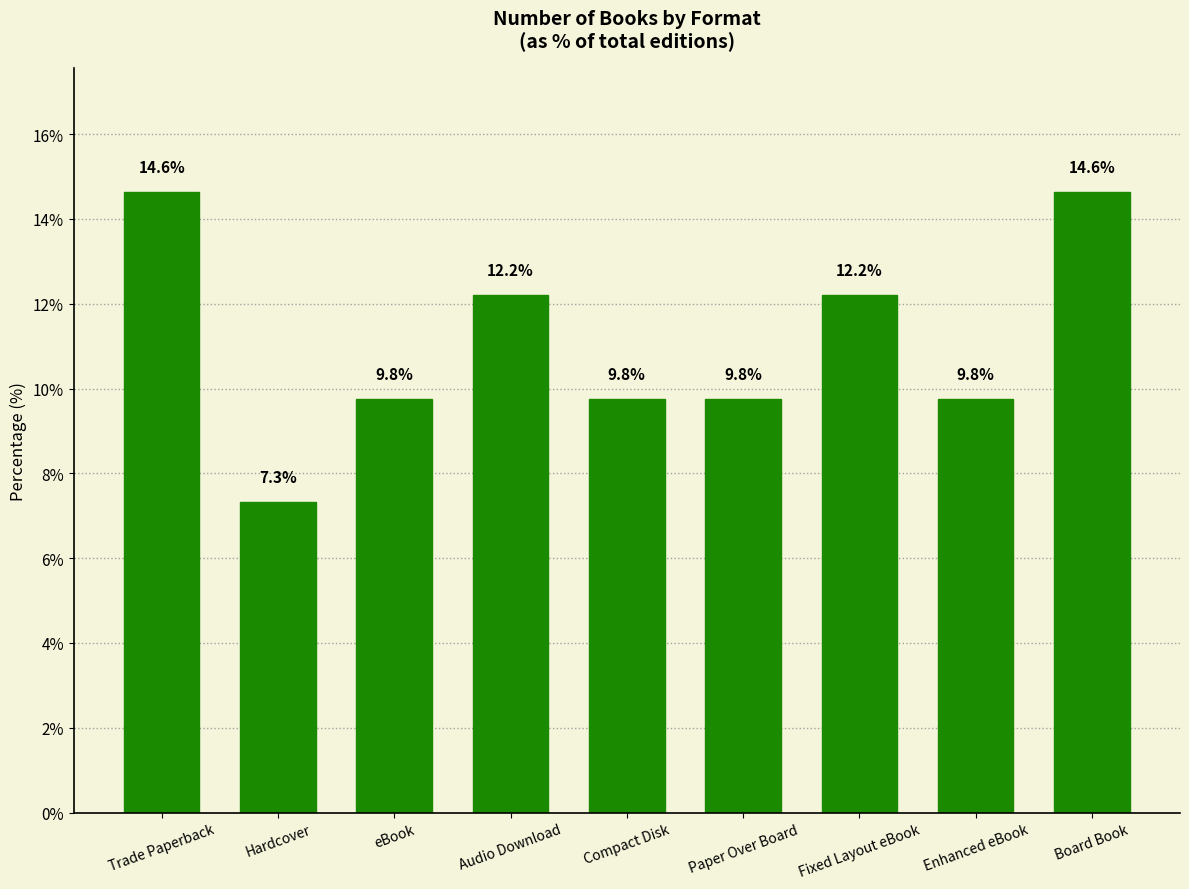

What is the difference between the maximum and second lowest values?

4.9